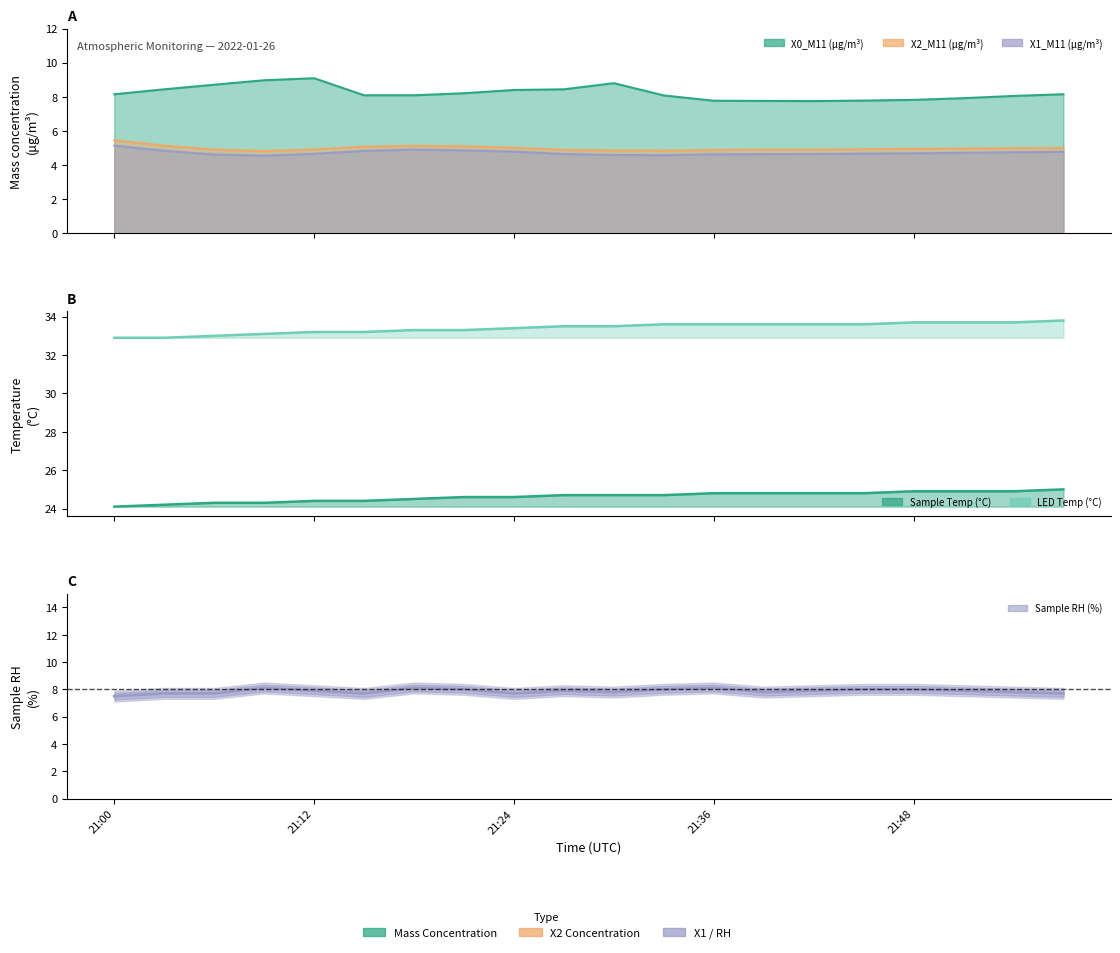

Reading right to left, what are all the values shown in this chart?

7.7	7.8	7.9	8.0	8.0	7.9	7.8	8.1	8.0	7.8	7.9	7.7	8.0	8.1	7.7	7.9	8.1	7.7	7.7	7.5